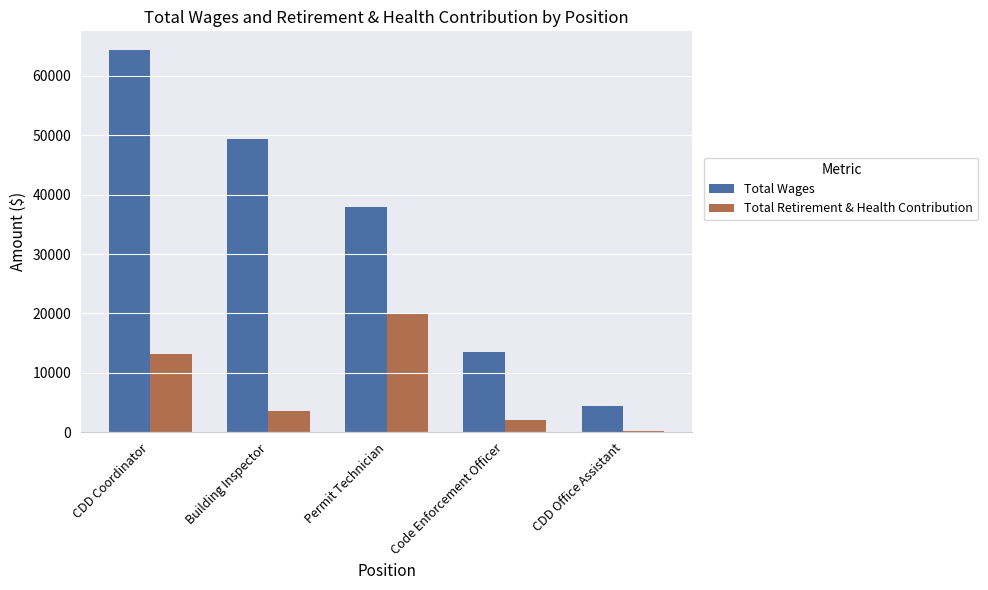

The value of Total Retirement & Health Contribution at CDD Coordinator is 13167. True or false?

True